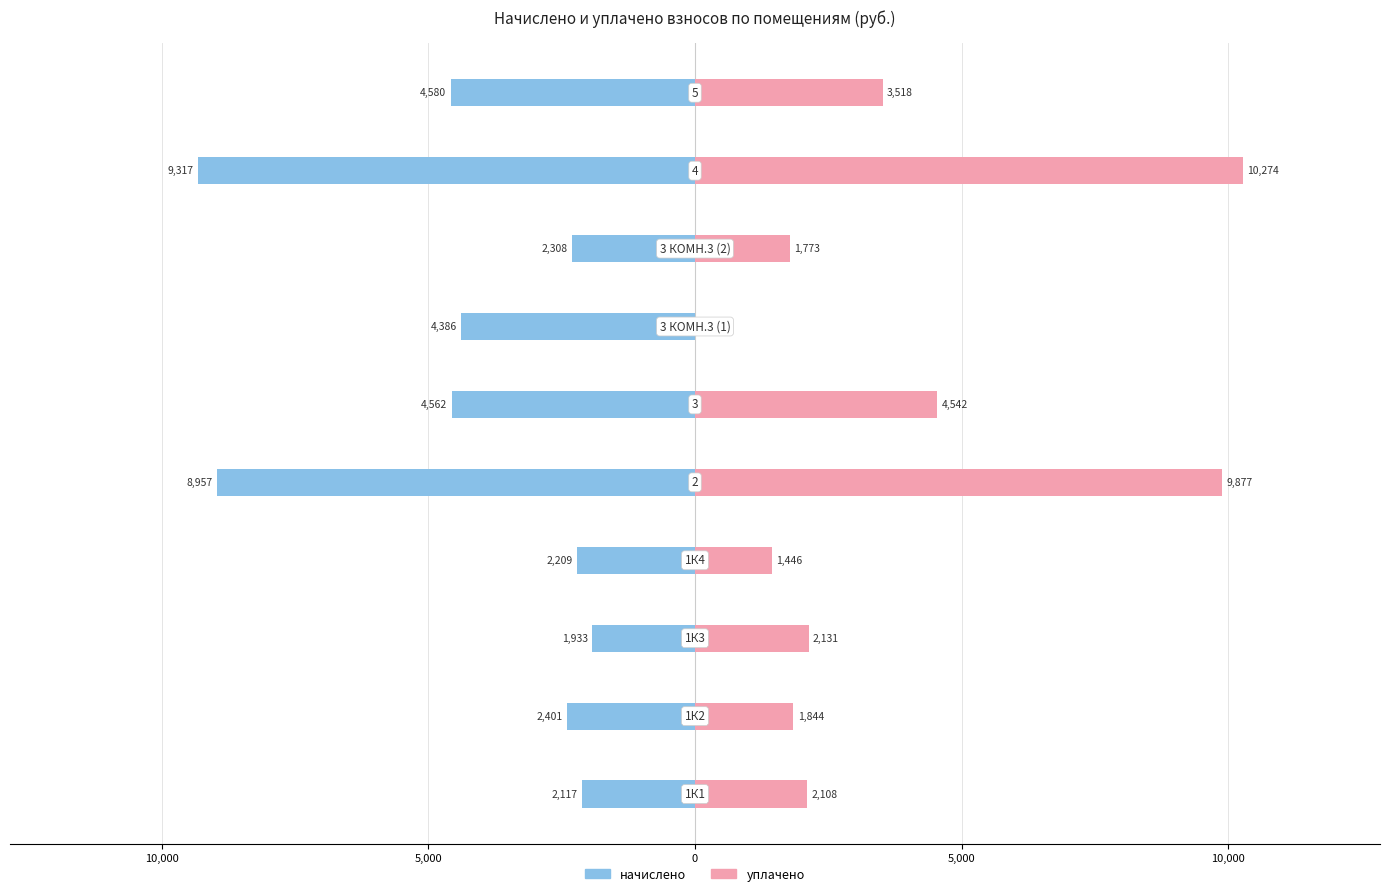

Between 5,000 and 5,000, which series saw the biggest shift?

уплачено